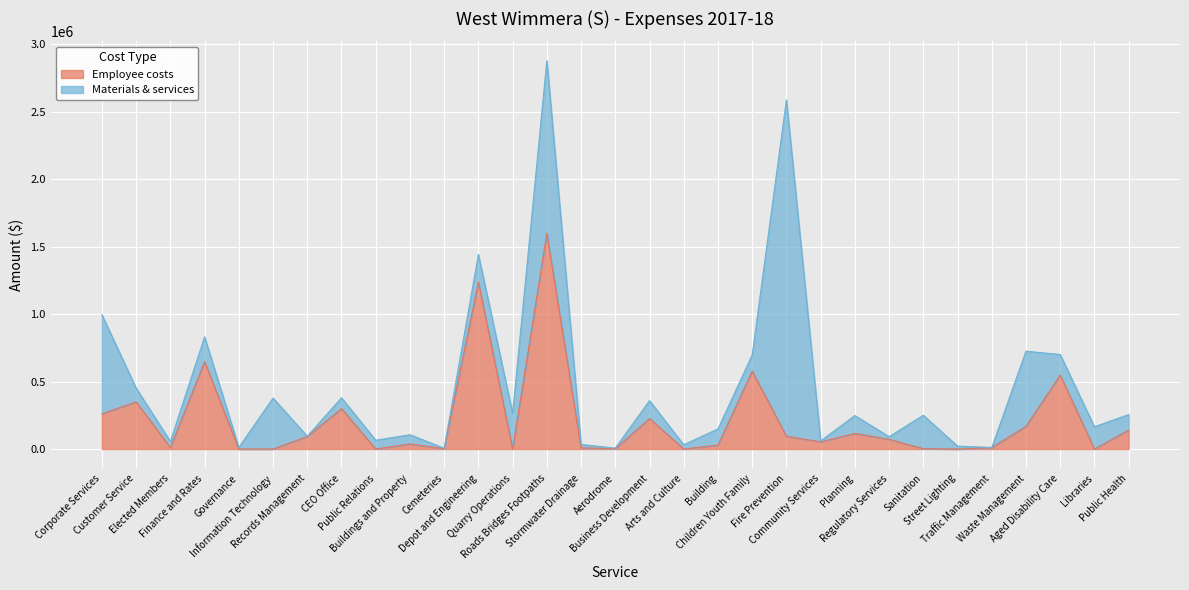

Rank the categories by value from lowest to highest.

Governance, Information Technology, Public Relations, Quarry Operations, Arts and Culture, Street Lighting, Libraries, Aerodrome, Sanitation, Cemeteries, Stormwater Drainage, Traffic Management, Elected Members, Building, Buildings and Property, Community Services, Regulatory Services, Records Management, Fire Prevention, Planning, Public Health, Waste Management, Business Development, Corporate Services, CEO Office, Customer Service, Aged Disability Care, Children Youth Family, Finance and Rates, Depot and Engineering, Roads Bridges Footpaths